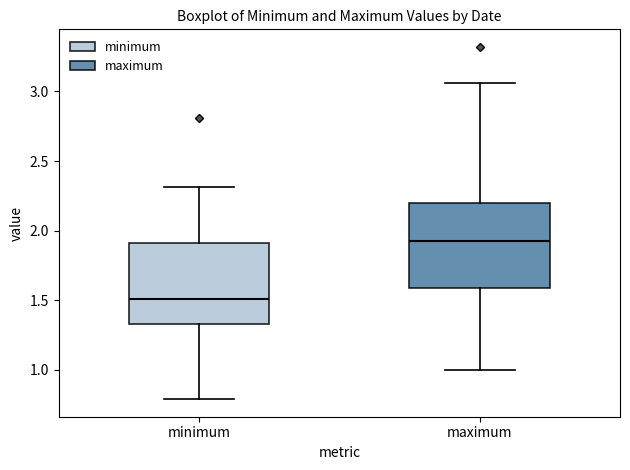

Reading left to right, read every box against the y-axis: the position of its median line, the range the box covers, and the ends of its whiskers. The values are not printed on the chart, so give them approximately, as read against the axis.

minimum: median 1.50, box 1.35 to 1.90, whiskers 0.80 to 2.30
maximum: median 1.90, box 1.60 to 2.20, whiskers 1.00 to 3.05